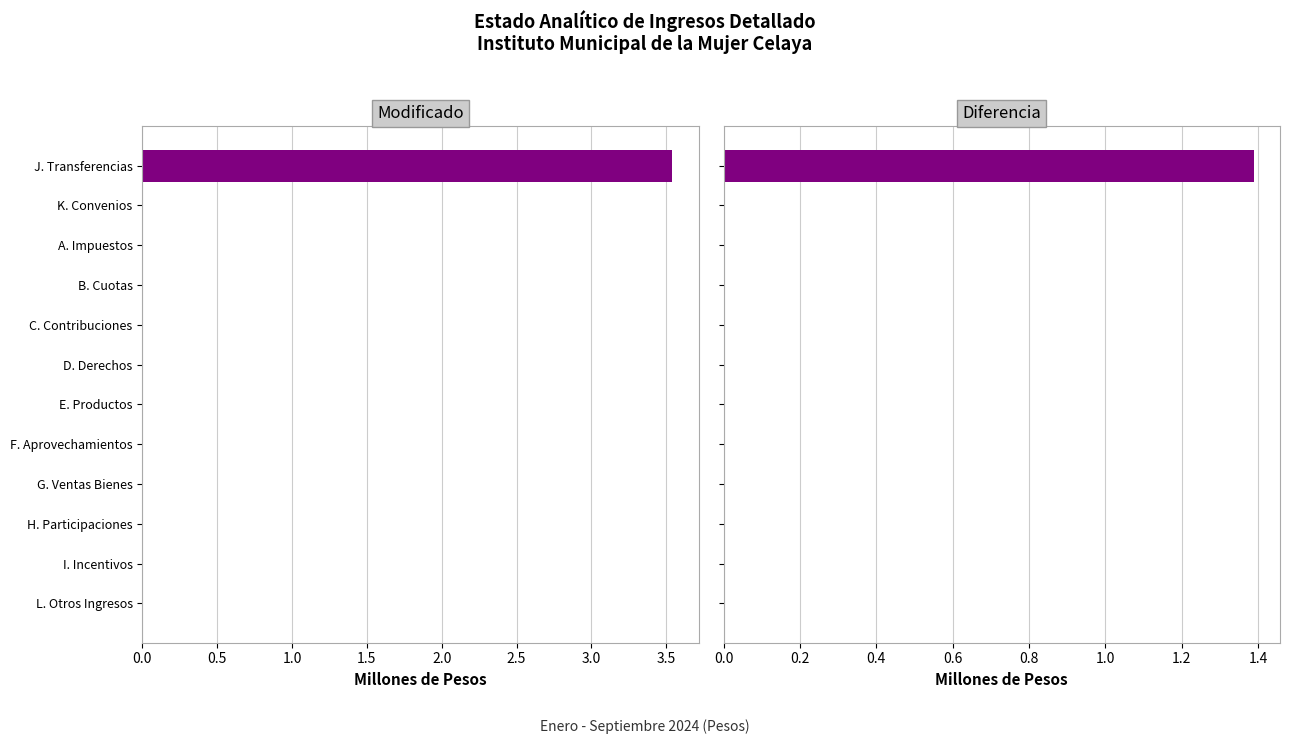

Rank the series by their average value, from highest to lowest.

Modificado, Diferencia